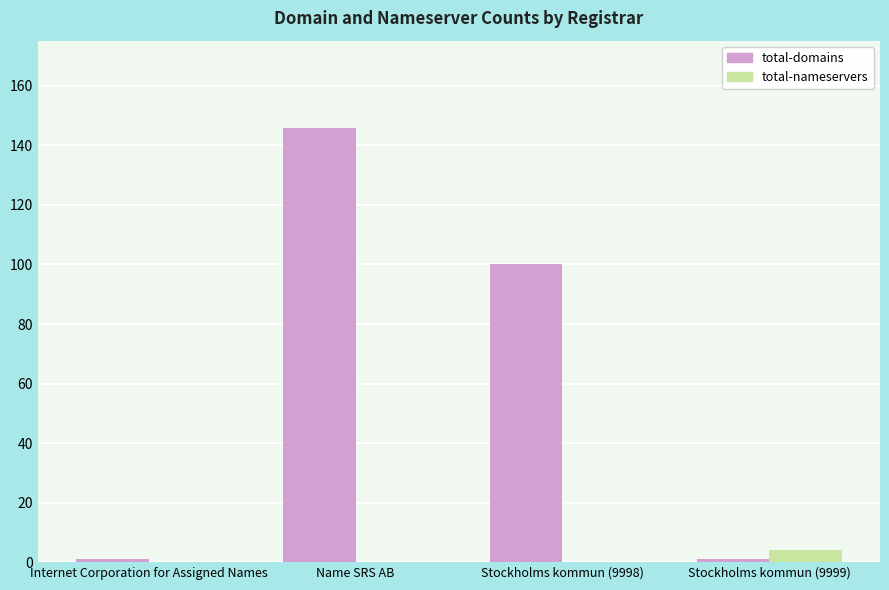

At which category is the sum across all series the highest?

Name SRS AB